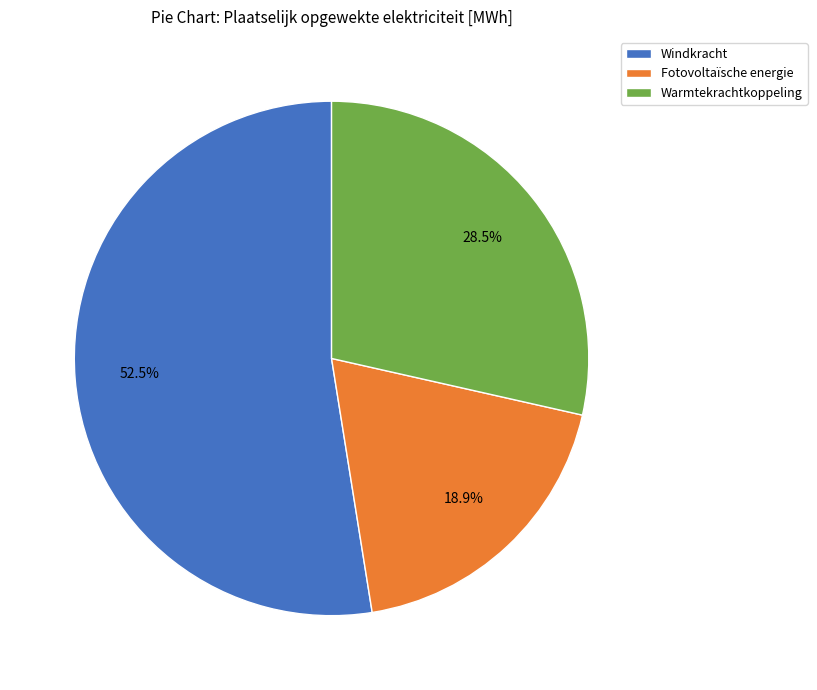

Combined, do Warmtekrachtkoppeling and Fotovoltaïsche energie account for over 50%?

No